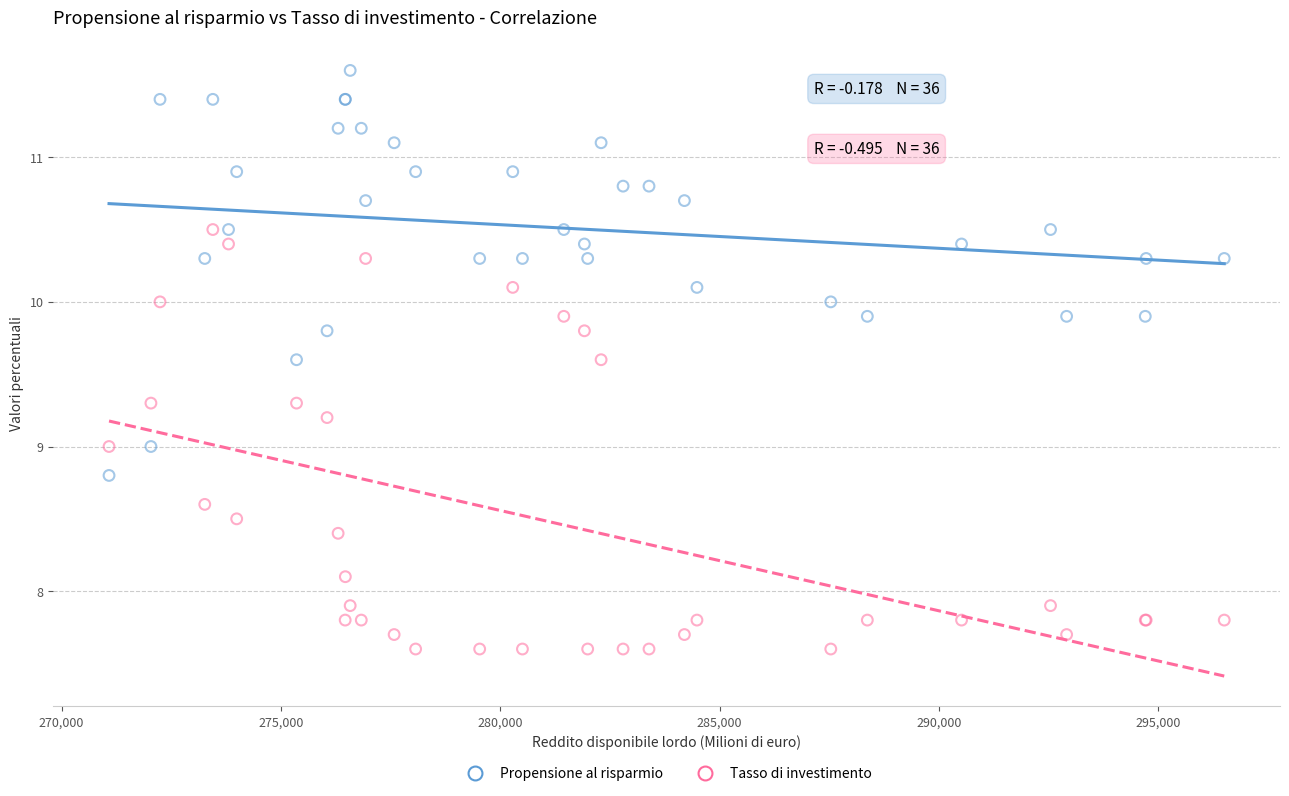

What is the X range (max minus min) for the scatter plot?

25422.0